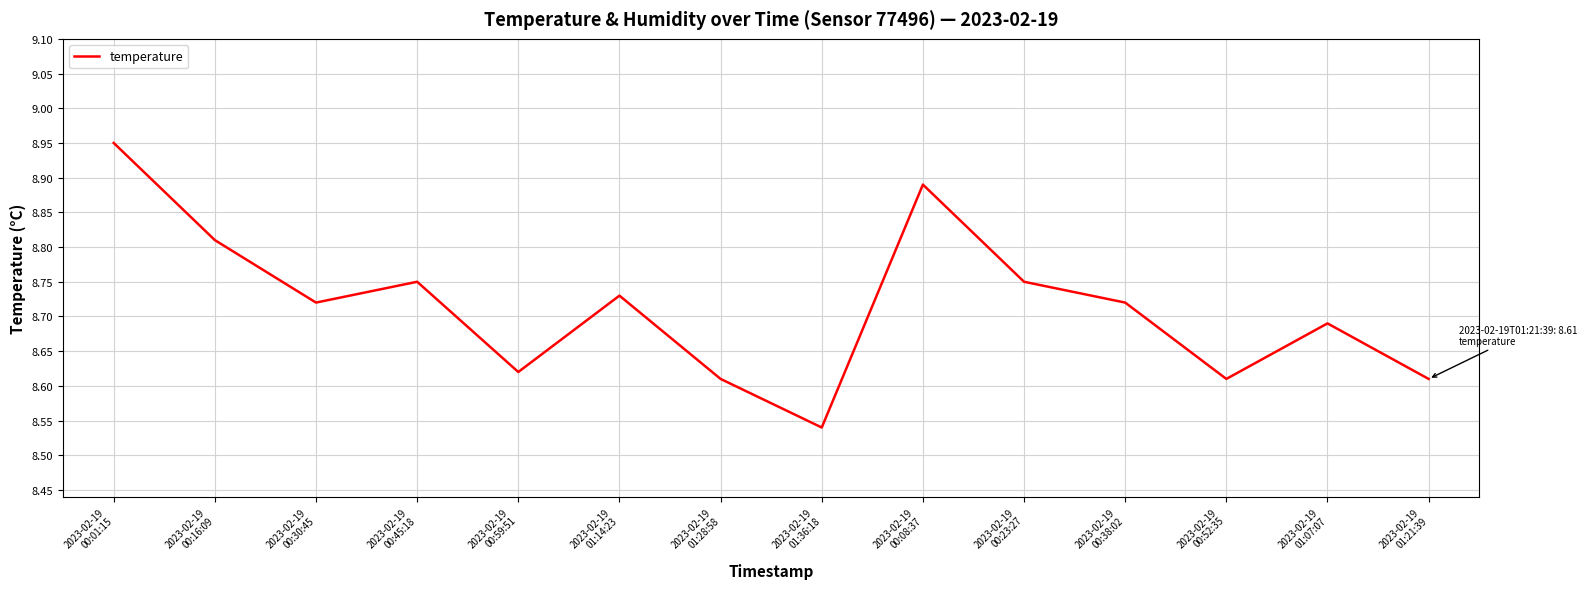

What is the change in value from 2023-02-19
00:01:15 to 2023-02-19
00:08:37?

-0.1